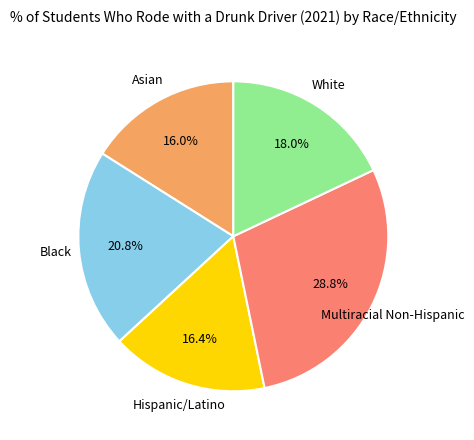

Is there a majority slice in this chart?

No